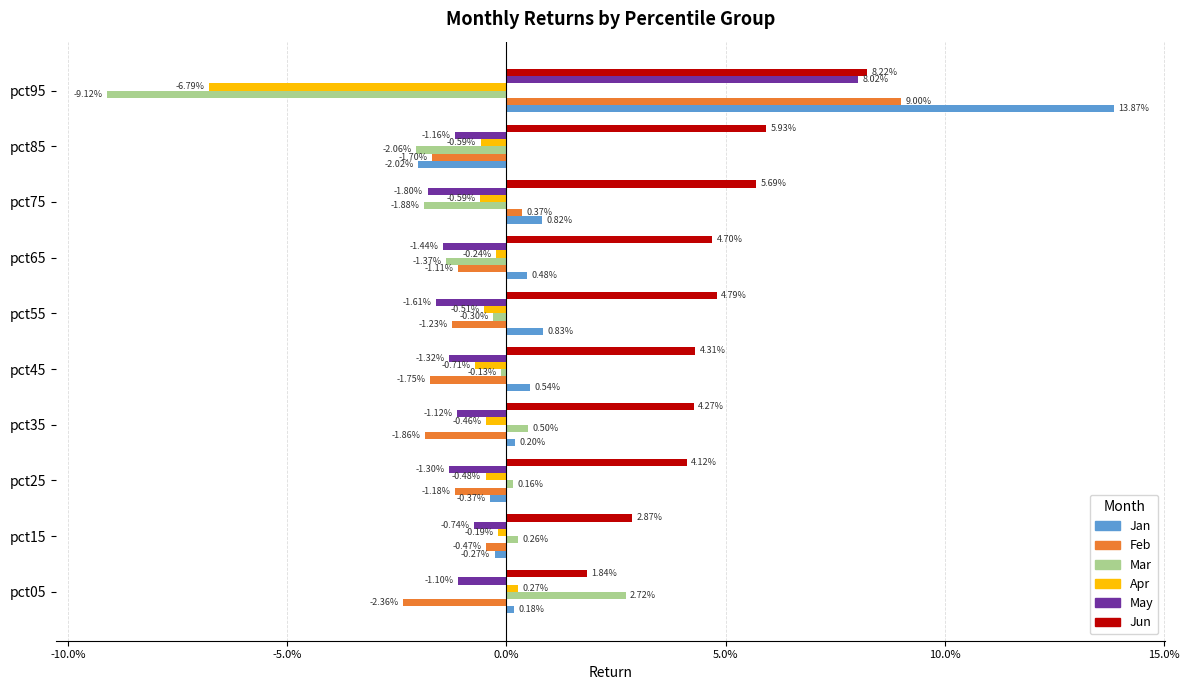

What are all the series names shown in the legend?

Jan, Feb, Mar, Apr, May, Jun